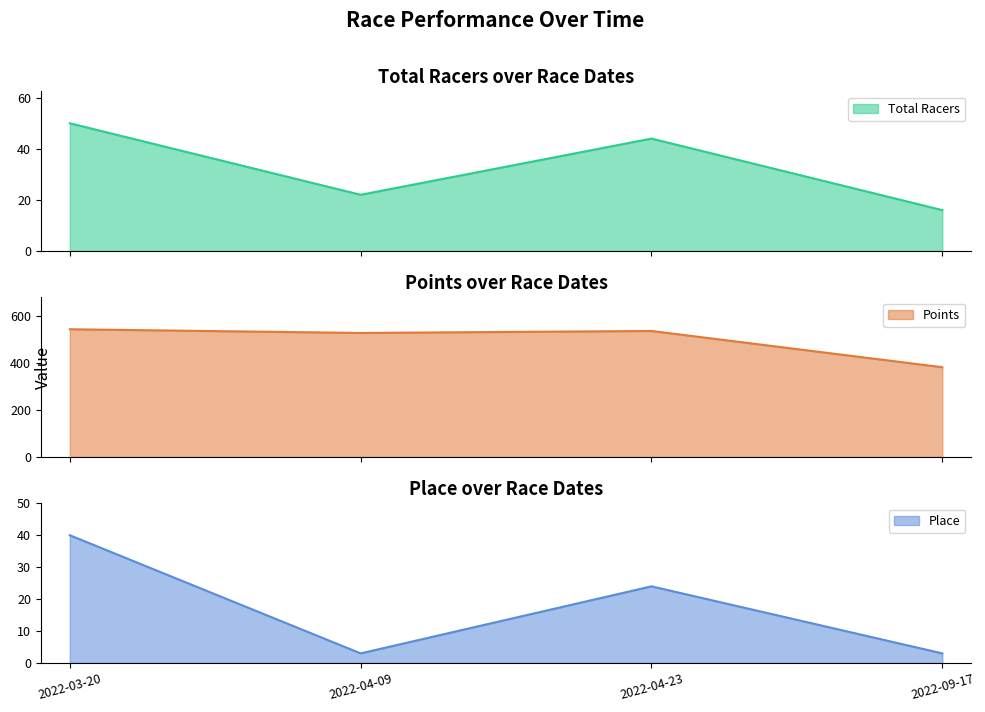

At which label does Place first exceed 24?

2022-03-20